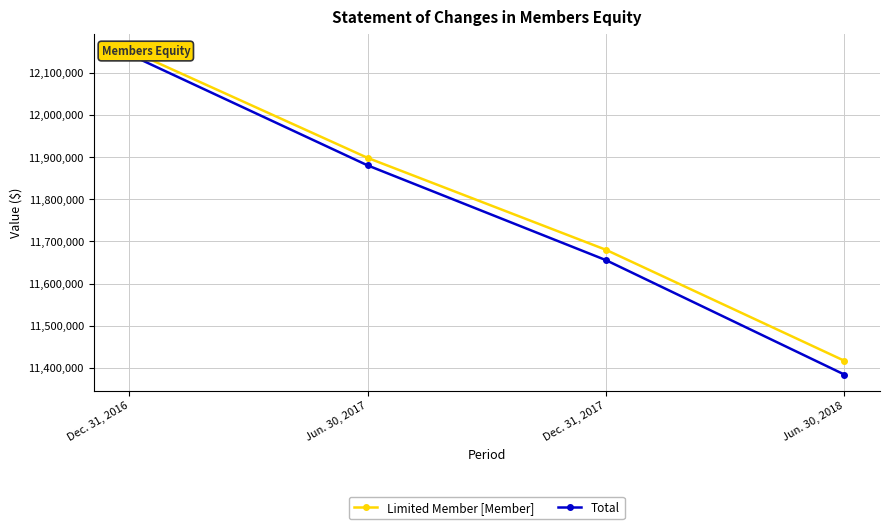

Rank the series at Dec. 31, 2017 from highest to lowest value.

Limited Member [Member], Total